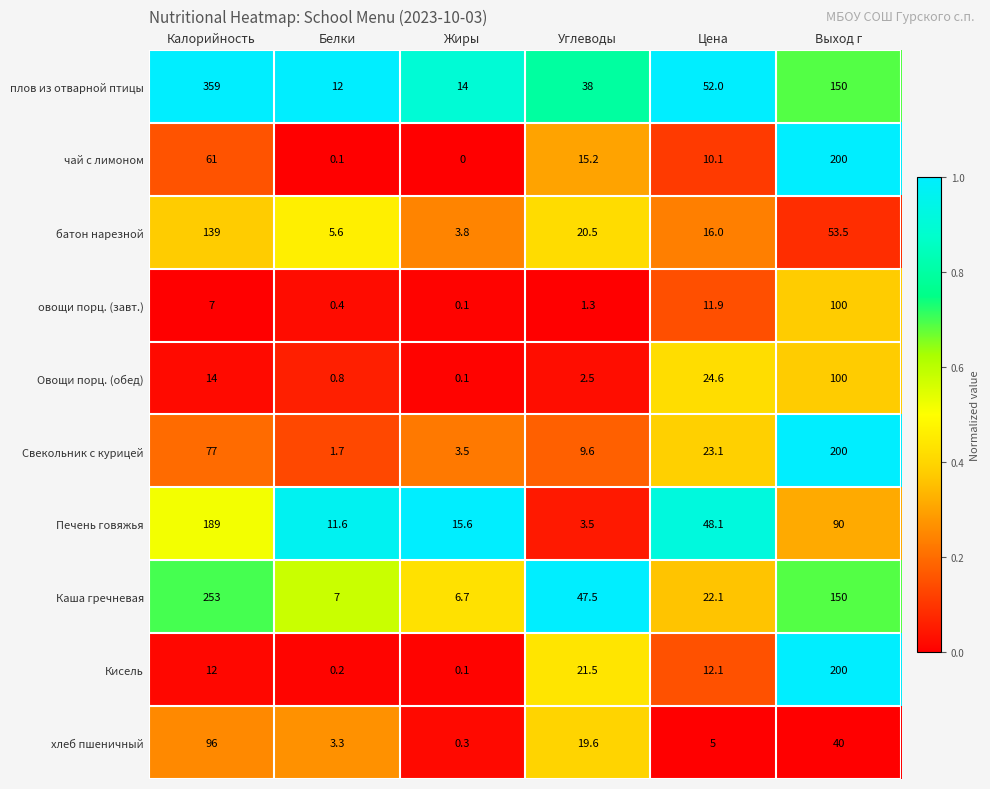

Is it true that Кисель equals 200.0 at Выход г?

True